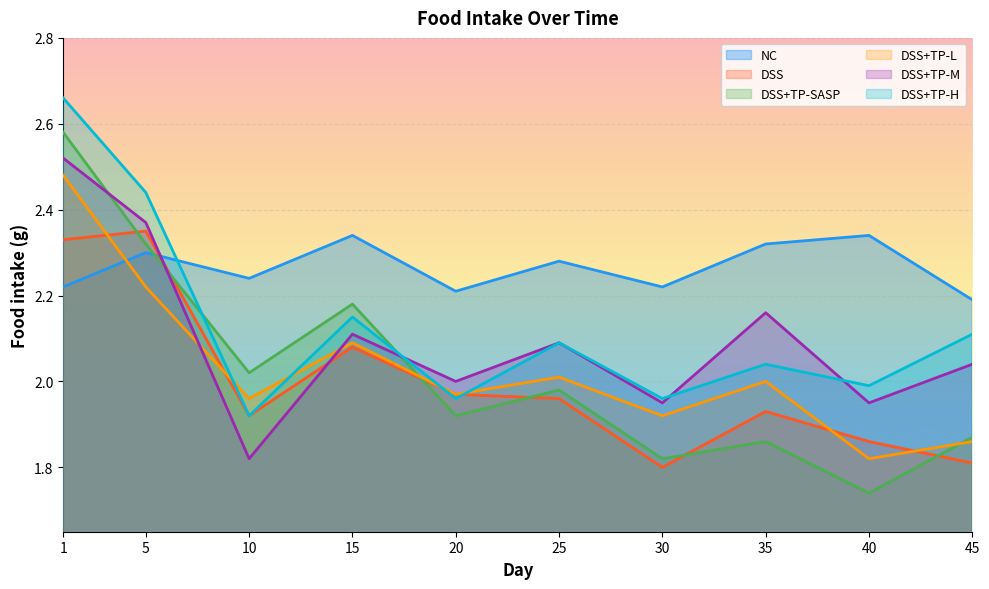

What is the difference between the maximum and minimum values in the DSS+TP-L series?

0.7